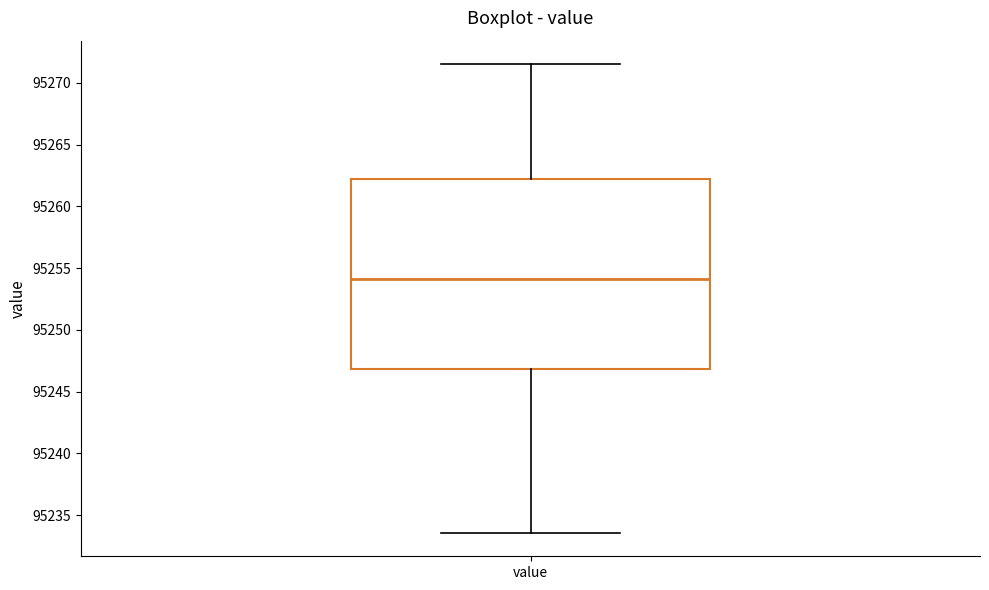

Transcribe this box plot: give where the median line is, the range the box spans, and where the two whiskers end, as read against the y-axis. The values are not printed on the chart, so give them approximately, as read against the axis.

median 95254.0, box 95247.0 to 95262.0, whiskers 95233.5 to 95271.5